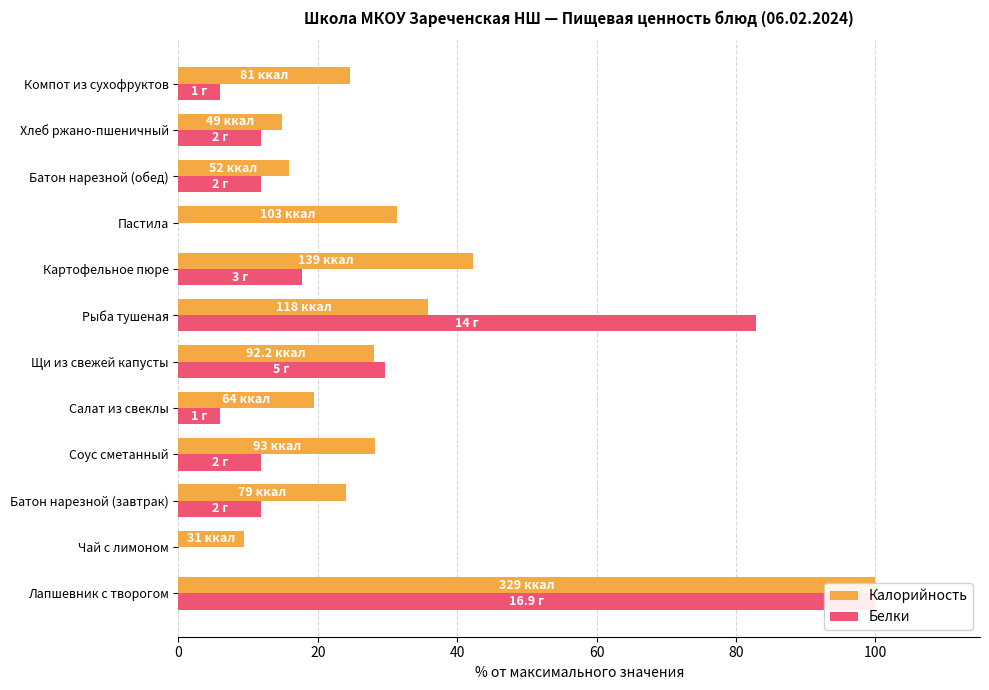

Reading left to right, list all the values displayed in this chart.

Калорийность: 100.0	9.4	24.0	28.3	19.5	28.0	35.9	42.2	31.3	15.8	14.9	24.6
Белки: 100.0	0.0	11.8	11.8	5.9	29.6	82.8	17.8	0.0	11.8	11.8	5.9